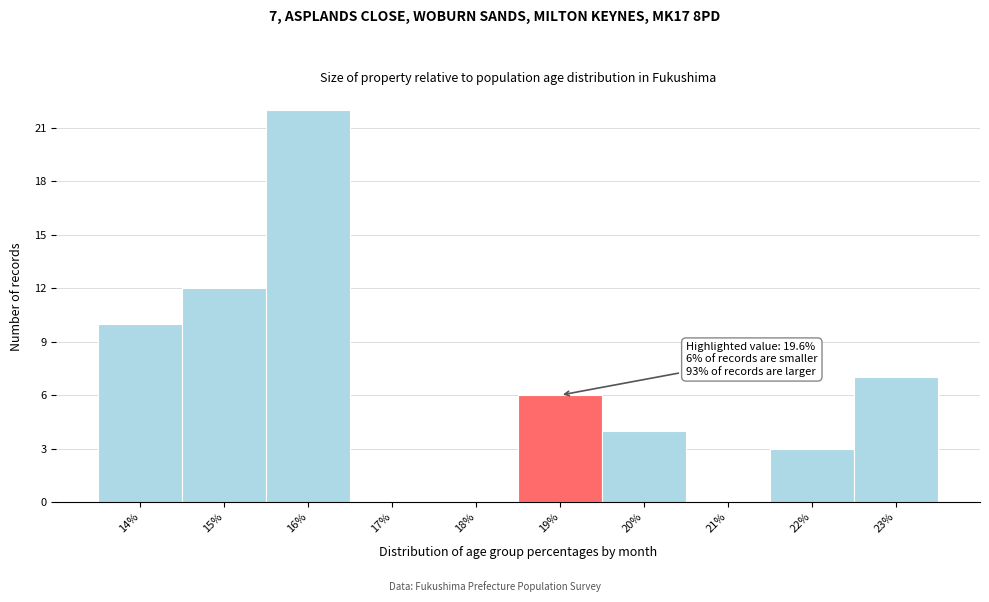

Reading left to right, transcribe all the data shown in this chart.

14%=10	15%=12	16%=22	17%=0	18%=0	19%=6	20%=4	21%=0	22%=3	23%=7